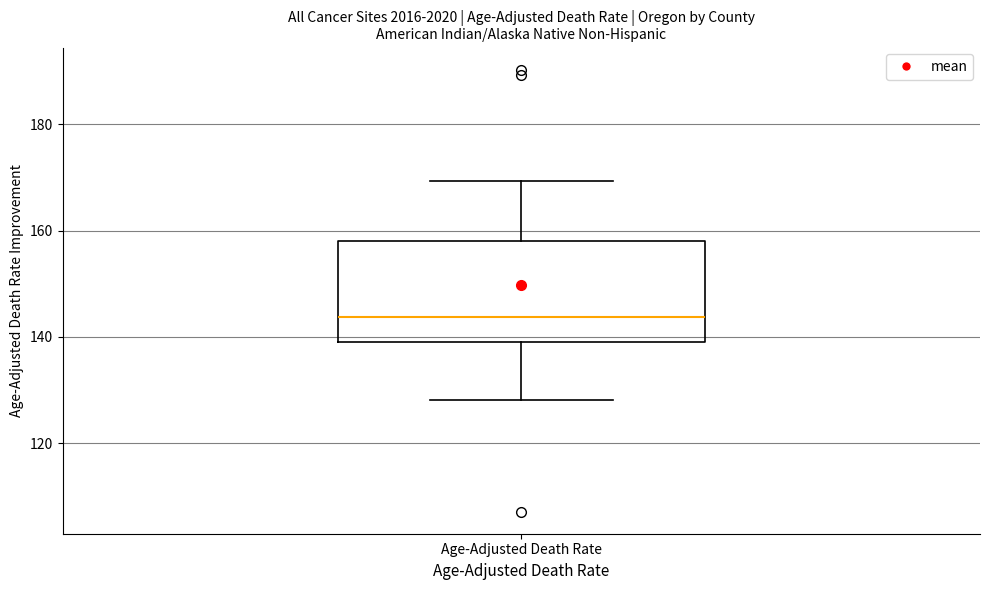

Where does the lower whisker of the box for Age-Adjusted Death Rate end on the y-axis? The values are not printed on the chart, so give them approximately, as read against the axis.

128